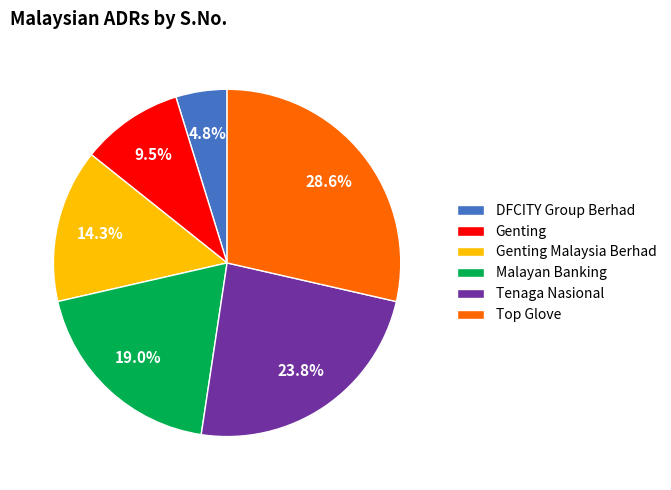

True or false: Malayan Banking accounts for 19% of the total.

True